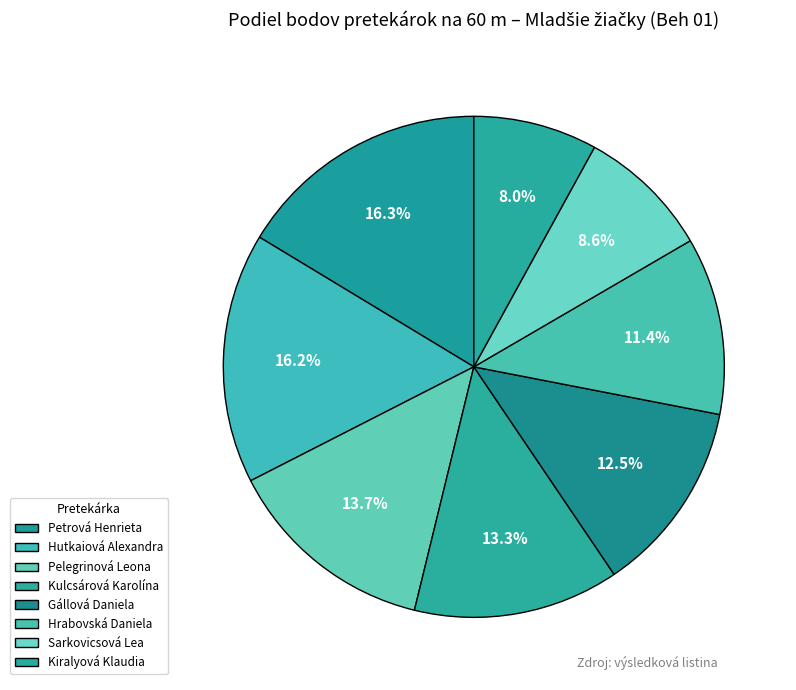

Does Kiralyová Klaudia account for over 50% of the chart?

No